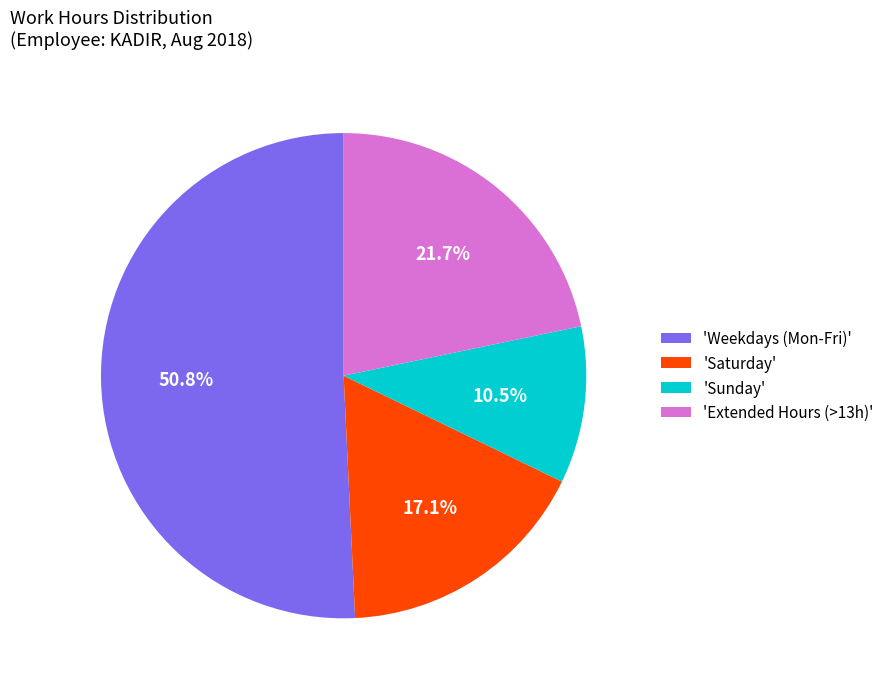

How many slices are in this pie chart?

4